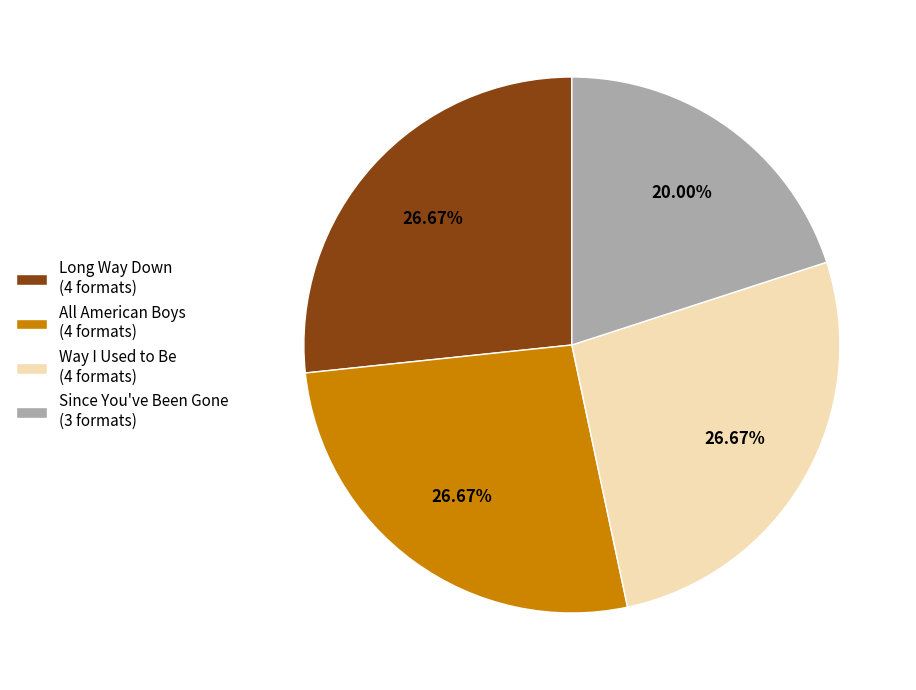

Between Way I Used to Be (4 formats) and Since You've Been Gone (3 formats), which is larger?

Way I Used to Be (4 formats)